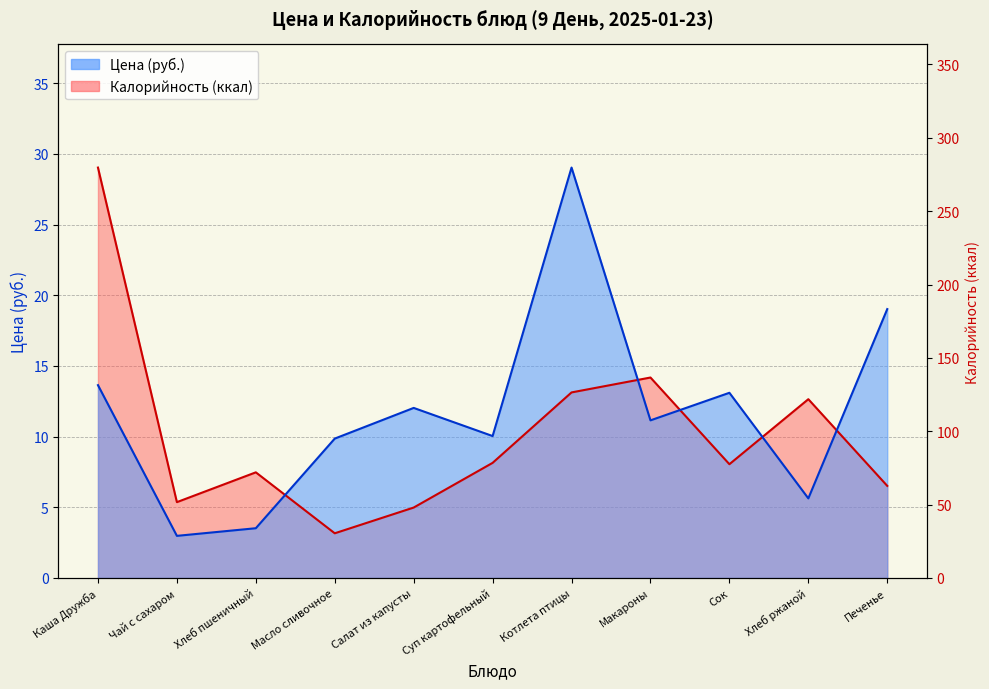

Count the number of categories in the chart.

11